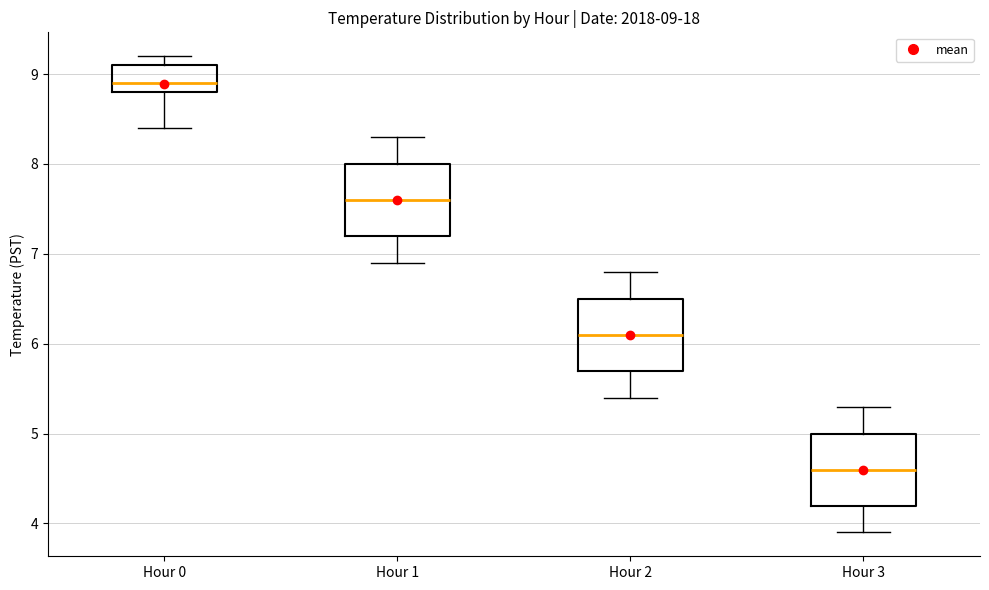

Which box's median line is the lowest?

Hour 3